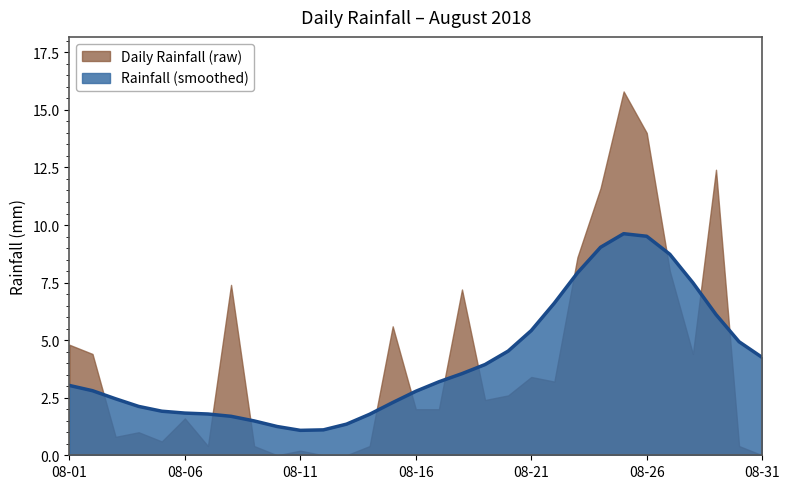

The value of Daily Rainfall (raw) at 08-16 is 2.0. True or false?

True